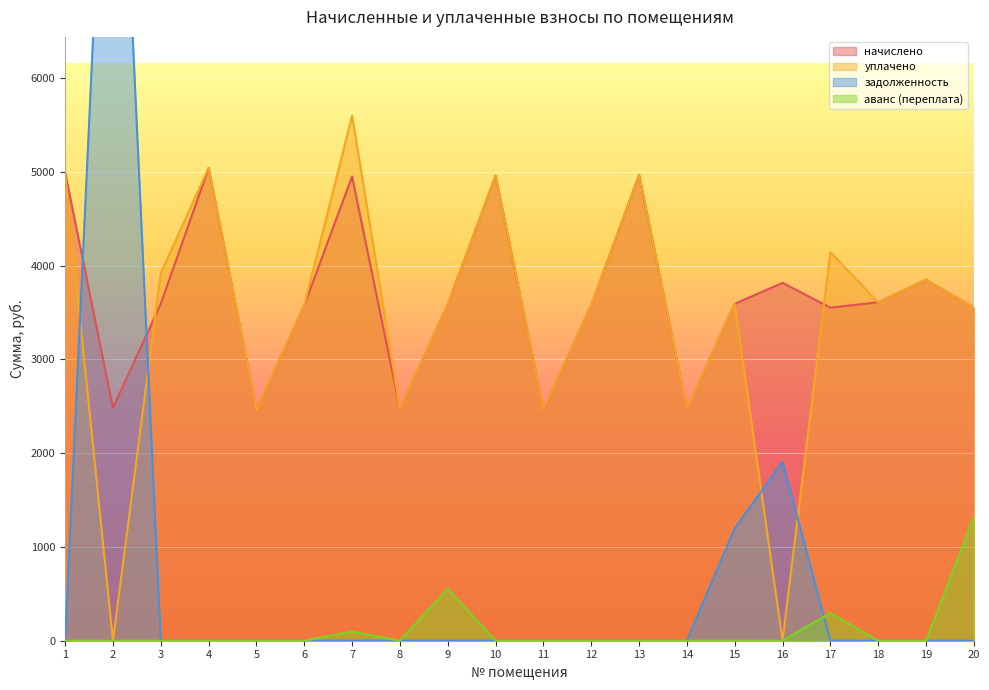

Rank the categories by уплачено value from lowest to highest.

2, 16, 5, 11, 8, 14, 20, 6, 12, 9, 15, 18, 19, 3, 17, 10, 13, 1, 4, 7